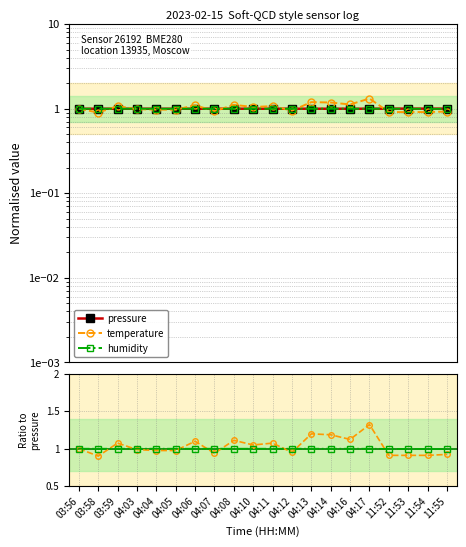

What is the minimum value shown in the chart?

0.9